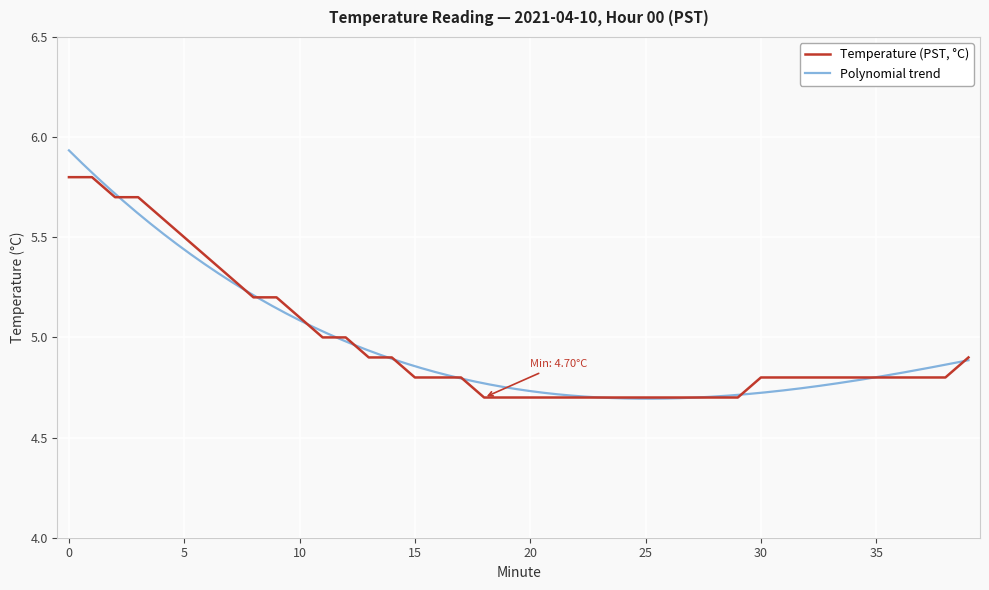

What is the difference between the maximum and minimum values?

1.1